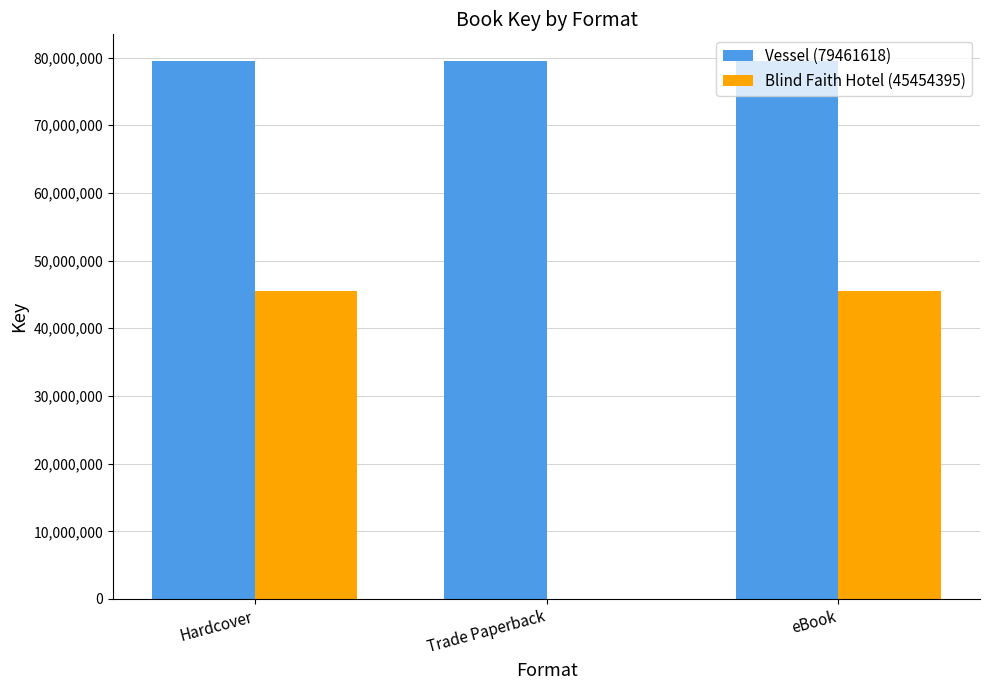

Between Hardcover and Trade Paperback, which series saw the biggest shift?

Blind Faith Hotel (45454395)